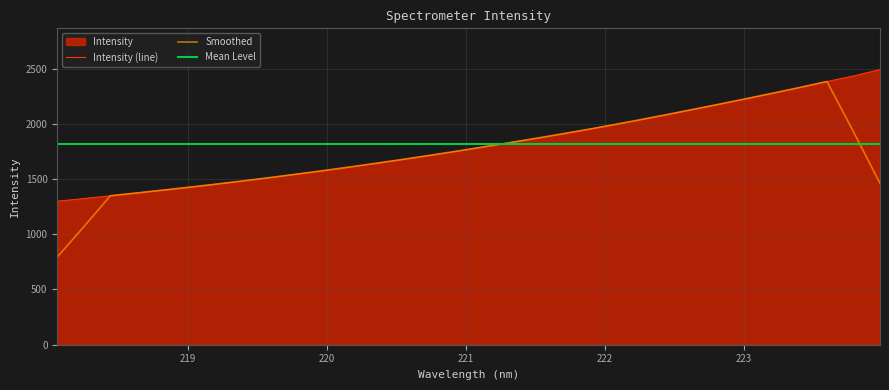

Which series has the largest total across all categories?

Intensity (line)